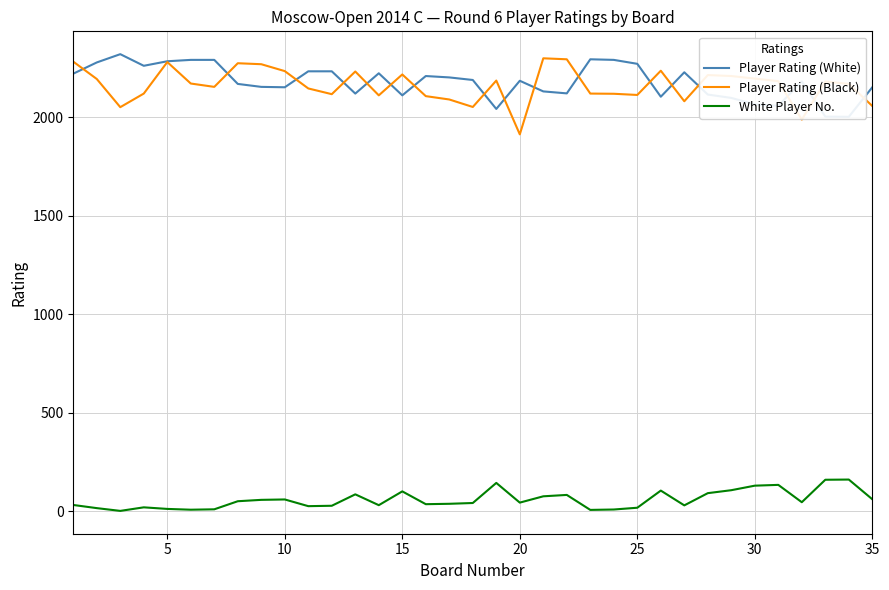

What is the maximum value for Player Rating (Black)?

2298